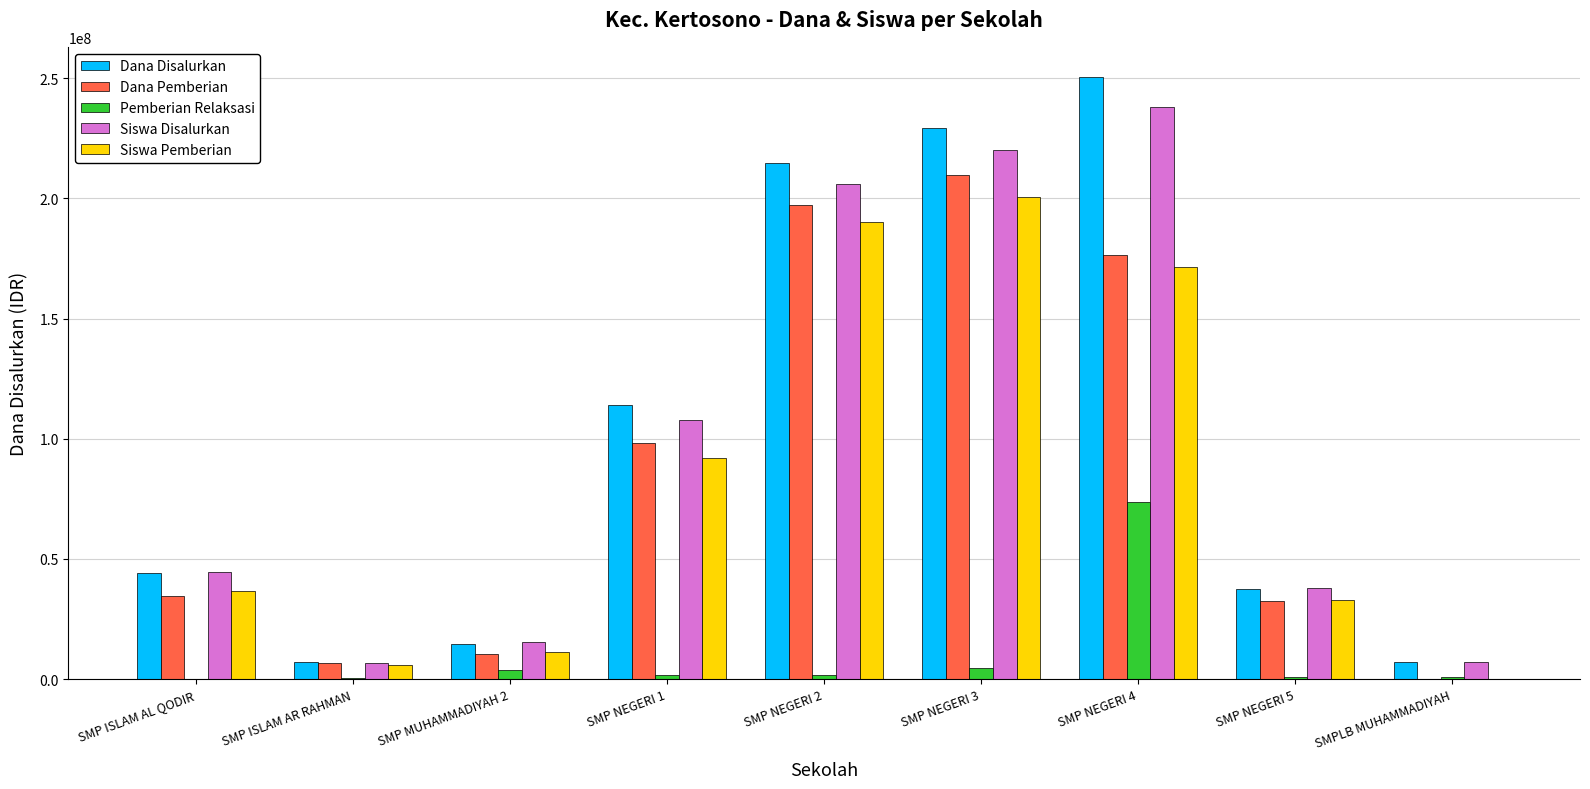

Count the number of data series in this chart.

5